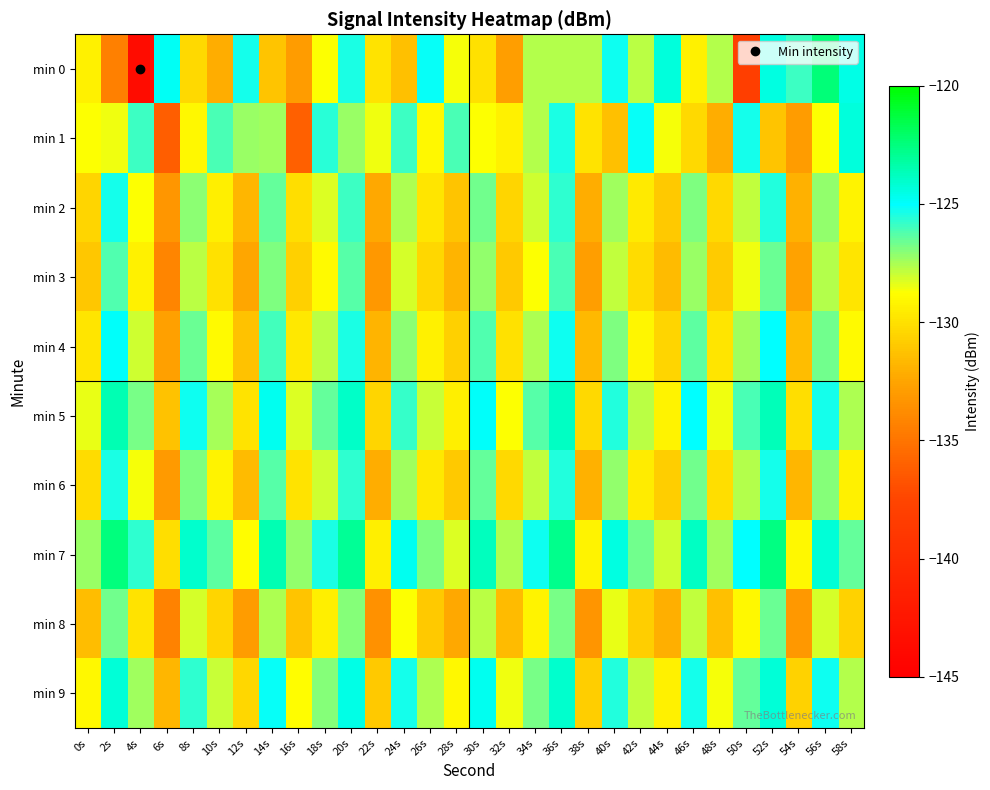

How many series are shown in this chart?

10